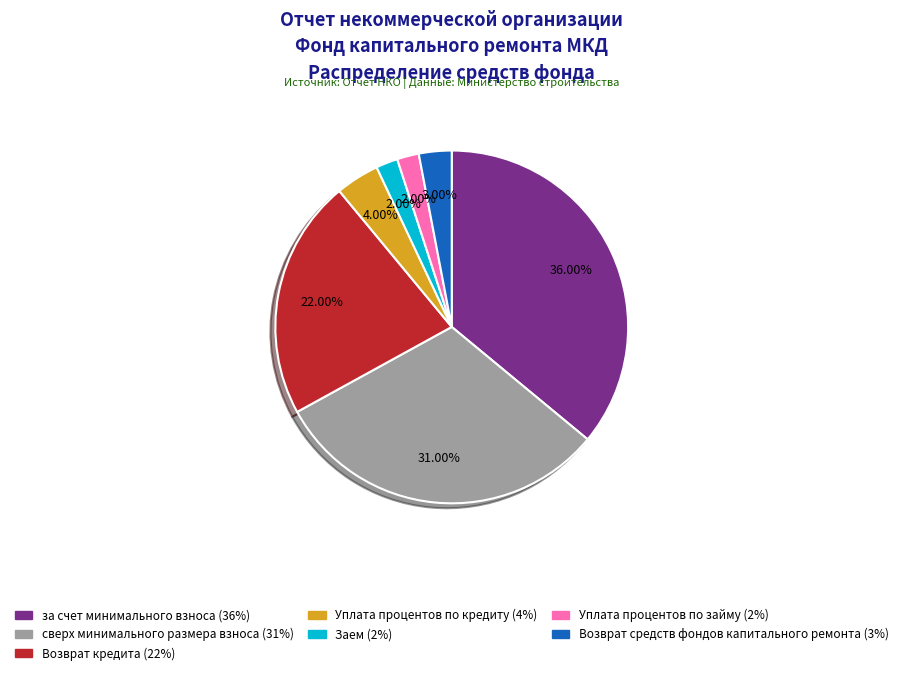

The Заем slice represents 2% of the pie. True or false?

True